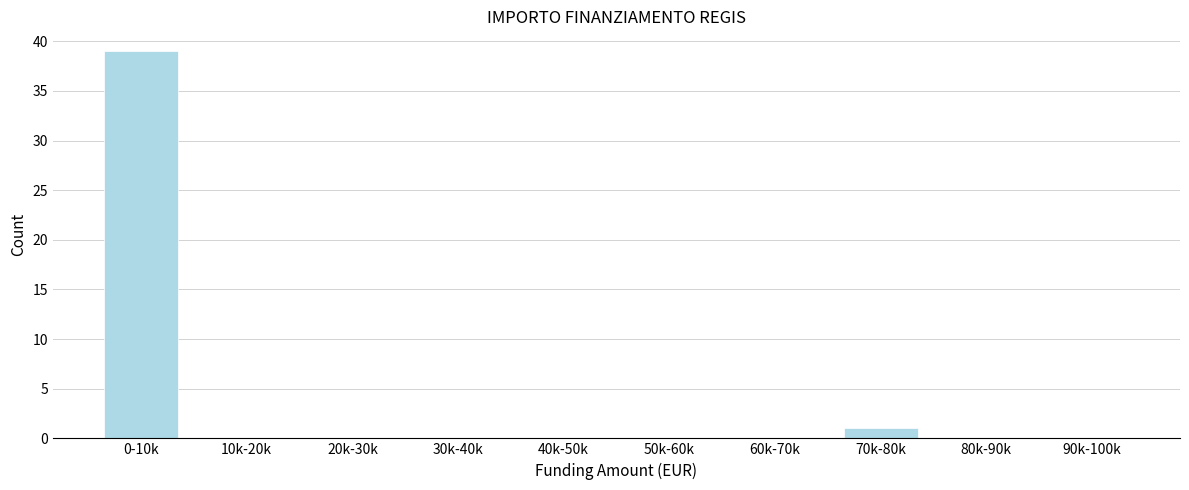

Reading left to right, what are all the values shown in this chart?

0-10k=39	10k-20k=0	20k-30k=0	30k-40k=0	40k-50k=0	50k-60k=0	60k-70k=0	70k-80k=1	80k-90k=0	90k-100k=0